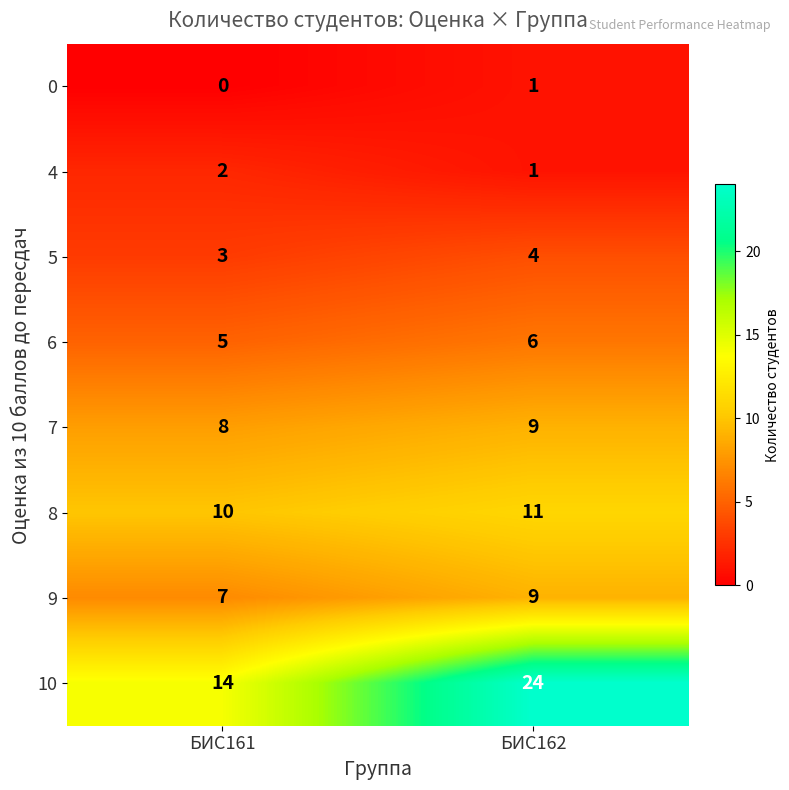

Reading right to left, list all the values displayed in this chart.

0: БИС162=1	БИС161=0
4: БИС162=1	БИС161=2
5: БИС162=4	БИС161=3
6: БИС162=6	БИС161=5
7: БИС162=9	БИС161=8
8: БИС162=11	БИС161=10
9: БИС162=9	БИС161=7
10: БИС162=24	БИС161=14